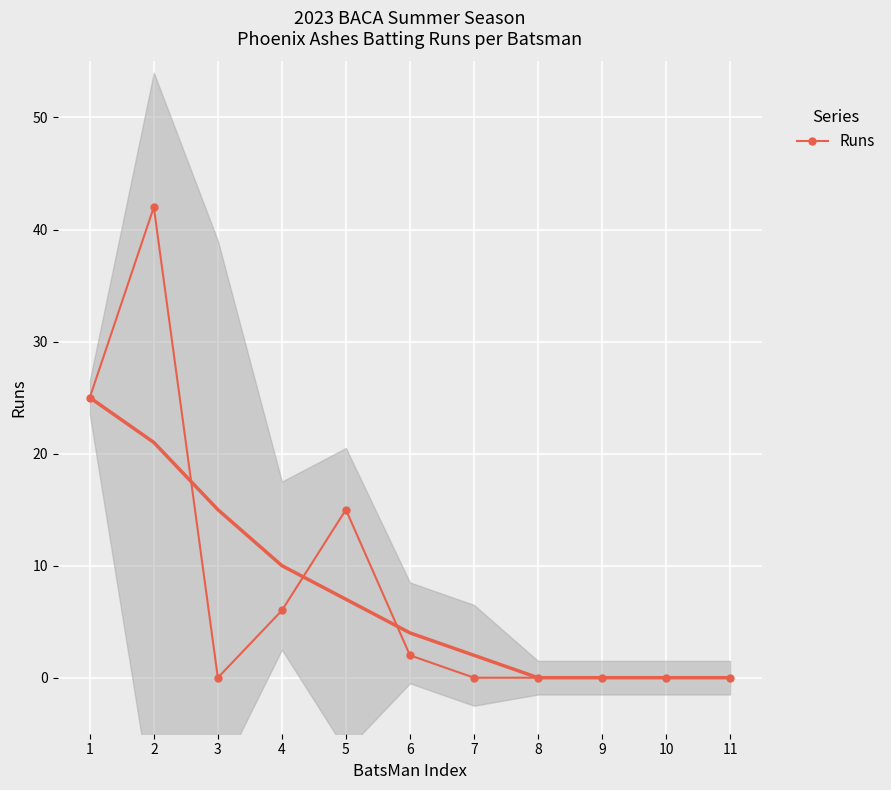

Reading left to right, list all the values displayed in this chart.

25	42	0	6	15	2	0	0	0	0	0